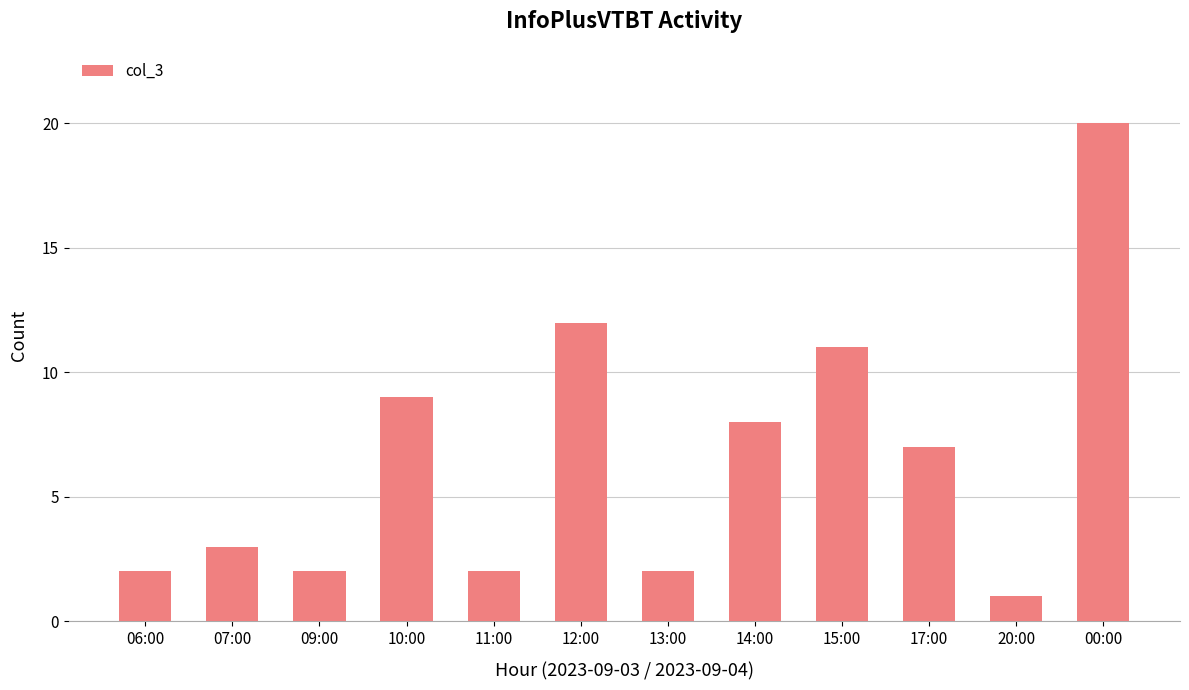

True or false: the data shows 1 at 20:00.

True